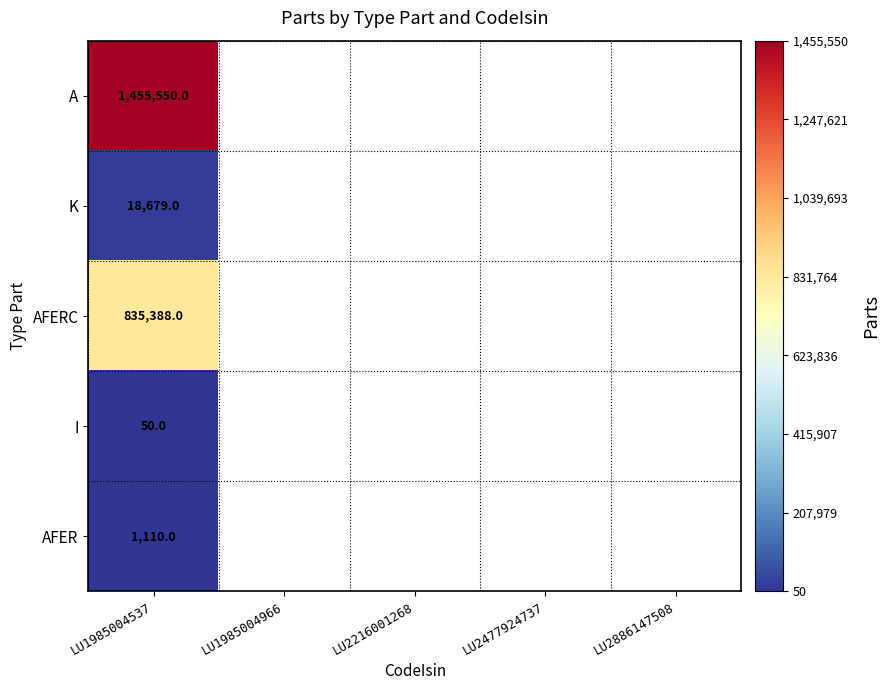

What is the difference between the highest and lowest values at LU1985004537?

1455500